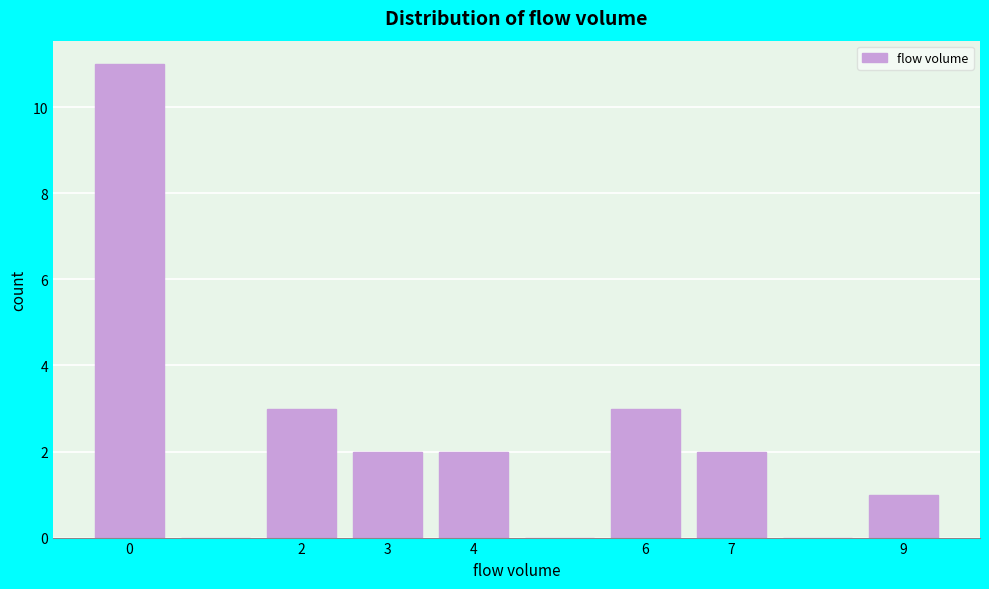

Reading left to right, list every bar in this chart as the range it spans on the x-axis followed by its height. The values are not printed on the chart, so give them approximately, as read against the axis.

-0.5 to 0.5: 11
0.5 to 1.5: 0
1.5 to 2.5: 3
2.5 to 3.5: 2
3.5 to 4.5: 2
4.5 to 5.5: 0
5.5 to 6.5: 3
6.5 to 7.5: 2
7.5 to 8.5: 0
8.5 to 9.5: 1